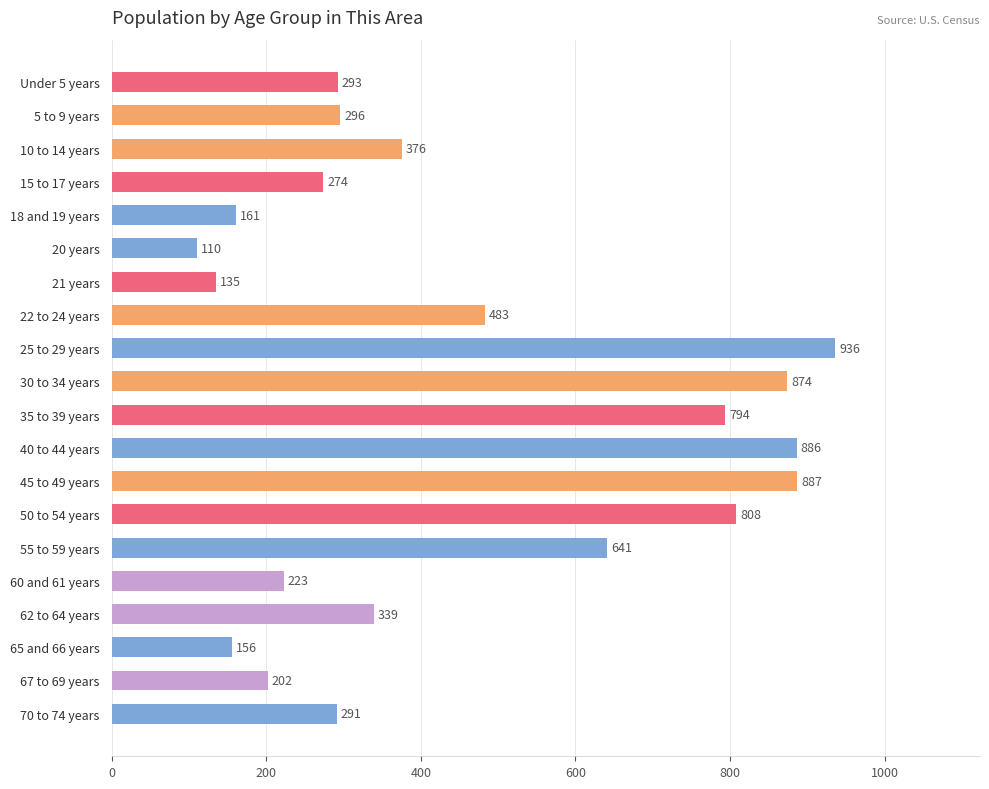

Where is the data nearest to the value 523?

22 to 24 years